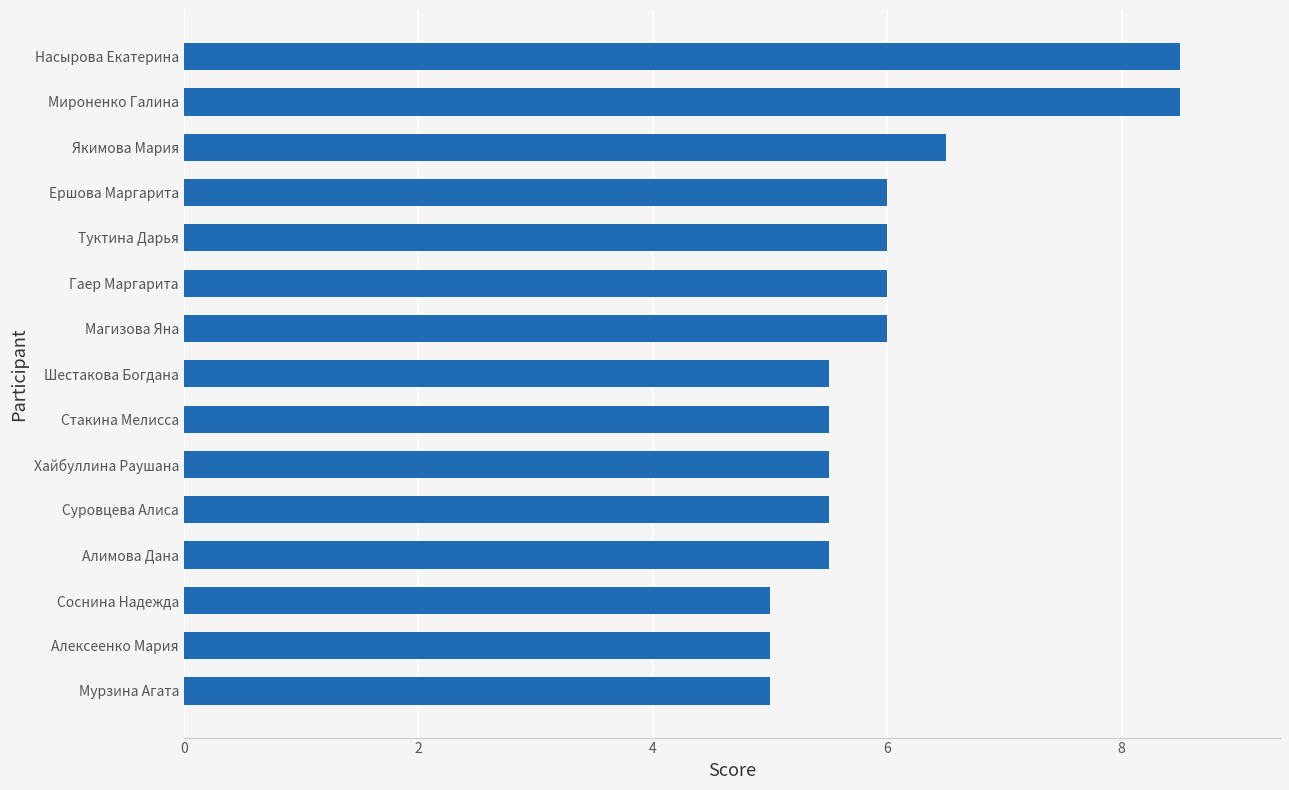

Approximately how many times larger is the value at Шестакова Богдана compared to Алексеенко Мария?

1.1